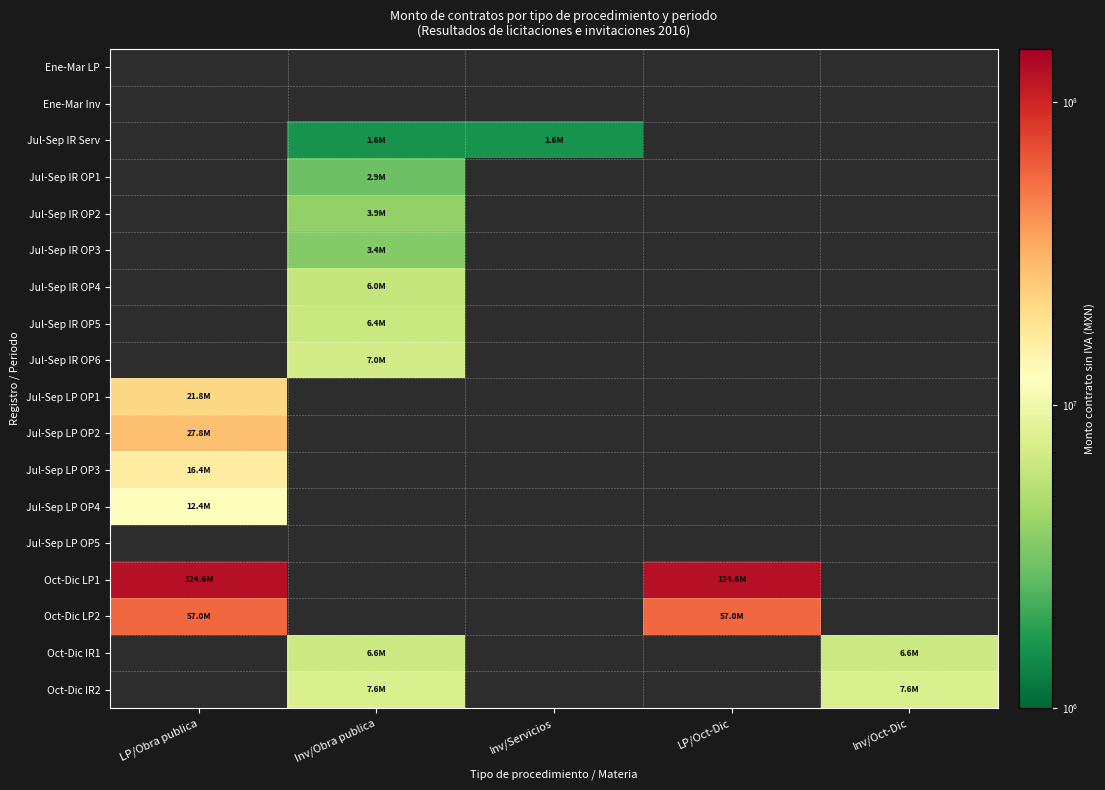

List the labels in order of Oct-Dic IR2 value, smallest first.

LP/Obra publica, Inv/Obra publica, Inv/Servicios, LP/Oct-Dic, Inv/Oct-Dic